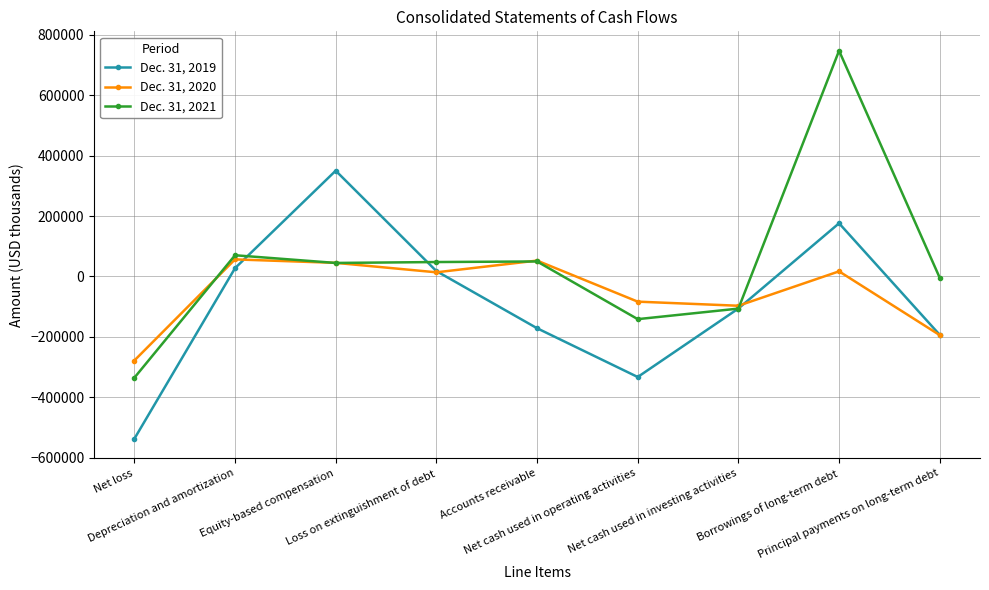

What is the sum of the Dec. 31, 2021 values at Depreciation and amortization and Accounts receivable?

119673